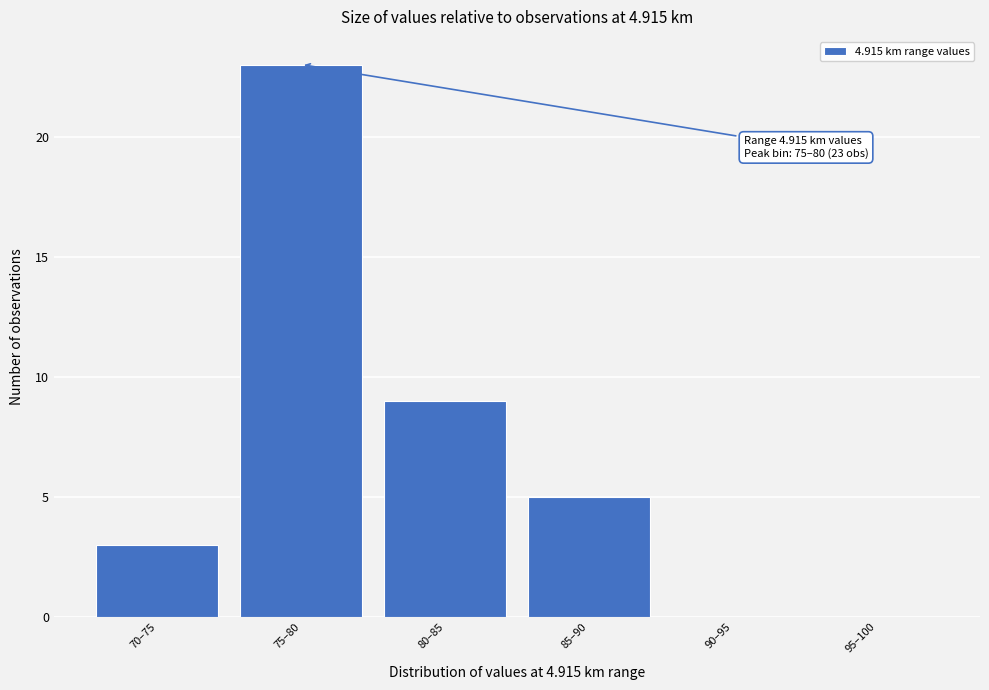

Reading right to left, list all the values displayed in this chart.

95–100=0	90–95=0	85–90=5	80–85=9	75–80=23	70–75=3